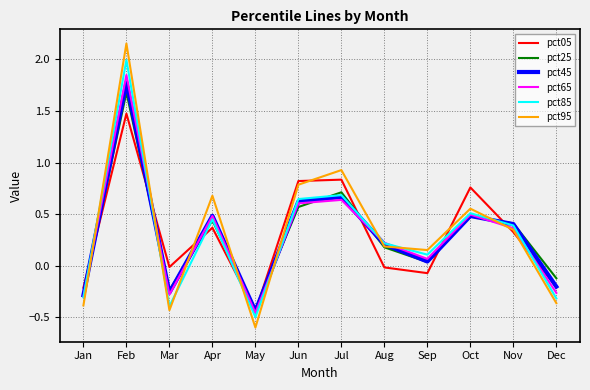

Is it true that pct95 equals 0.1 at Apr?

False